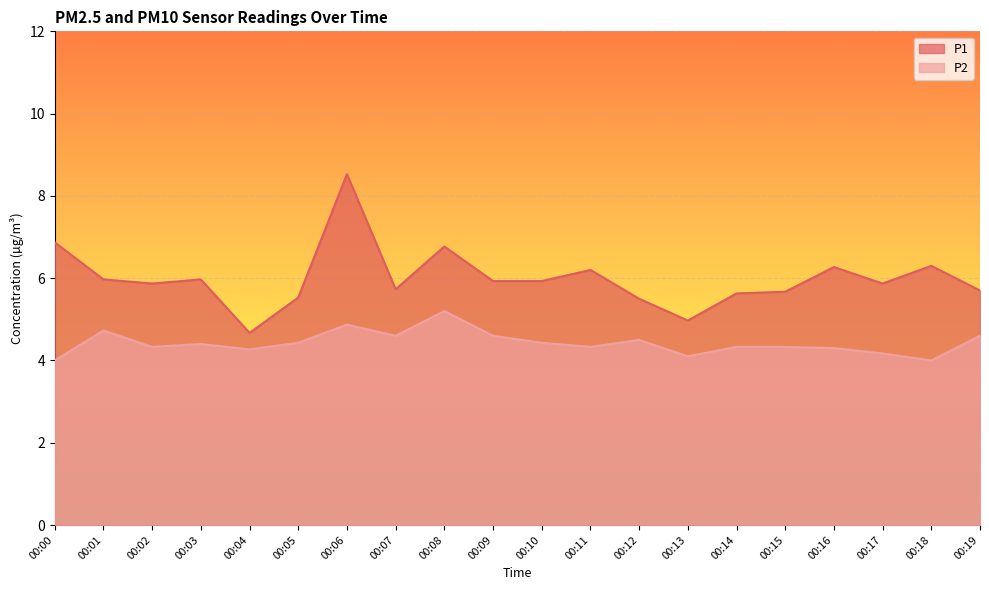

Reading left to right, transcribe all the data shown in this chart.

P1: 00:00=6.9	00:01=6.0	00:02=5.9	00:03=6.0	00:04=4.7	00:05=5.5	00:06=8.5	00:07=5.7	00:08=6.8	00:09=5.9	00:10=5.9	00:11=6.2	00:12=5.5	00:13=5.0	00:14=5.6	00:15=5.7	00:16=6.3	00:17=5.9	00:18=6.3	00:19=5.7
P2: 00:00=4.0	00:01=4.7	00:02=4.3	00:03=4.4	00:04=4.3	00:05=4.4	00:06=4.9	00:07=4.6	00:08=5.2	00:09=4.6	00:10=4.4	00:11=4.3	00:12=4.5	00:13=4.1	00:14=4.3	00:15=4.3	00:16=4.3	00:17=4.2	00:18=4.0	00:19=4.6